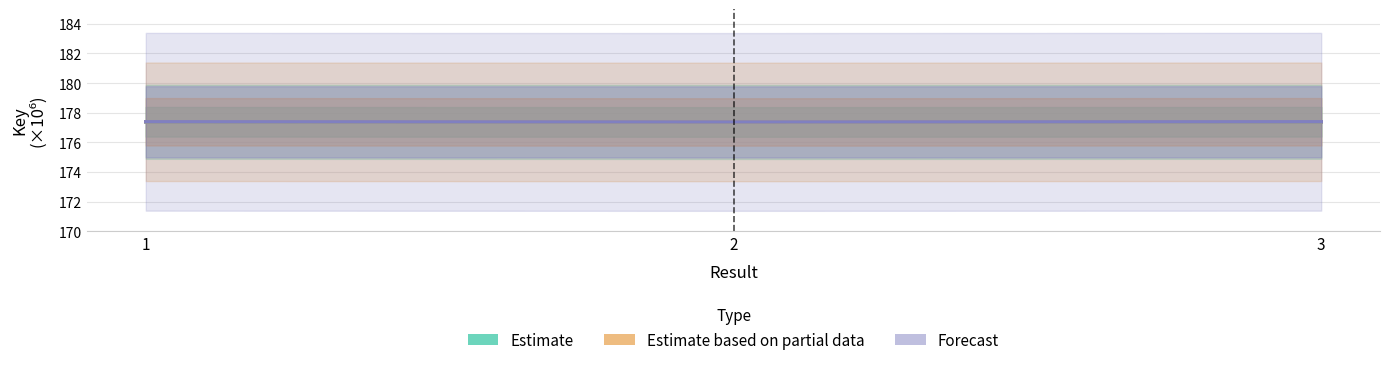

Which series has the largest total across all categories?

Estimate